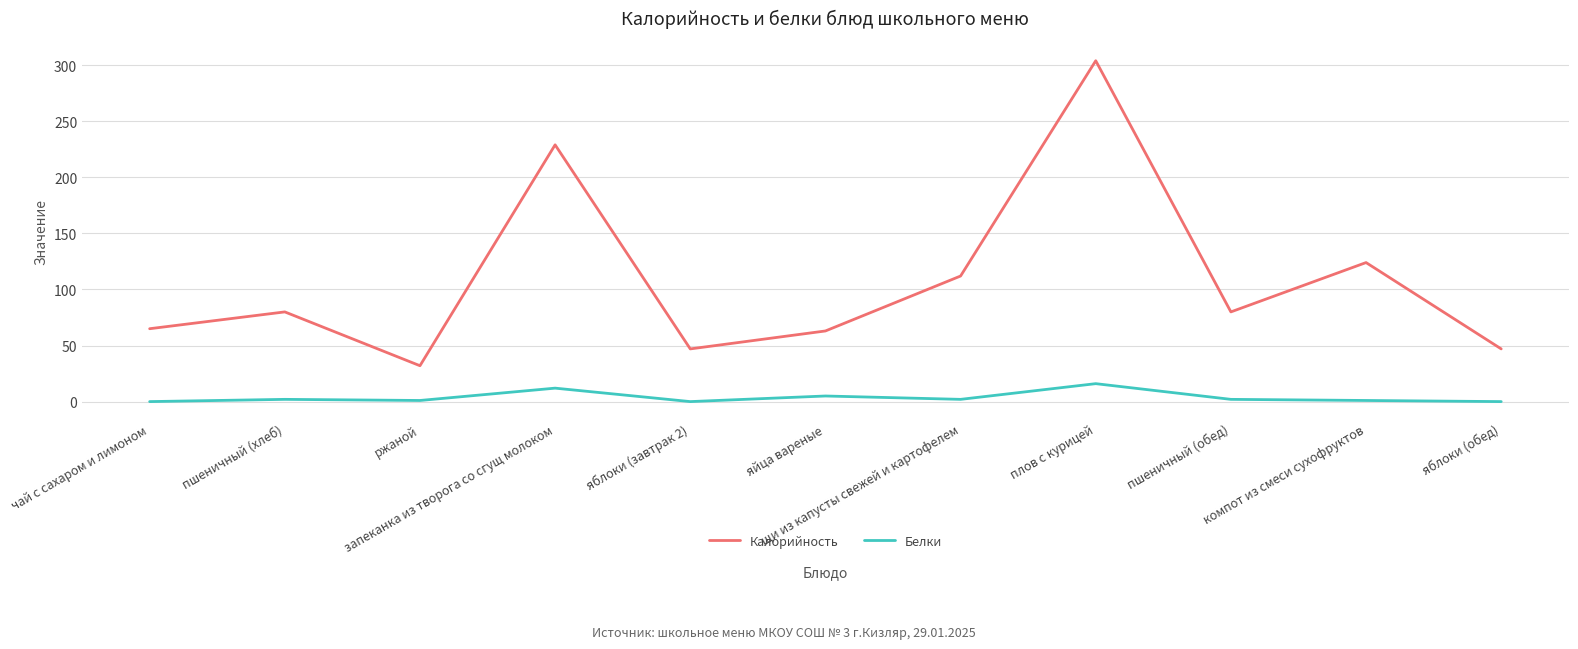

At how many categories does at least one series exceed 218?

2